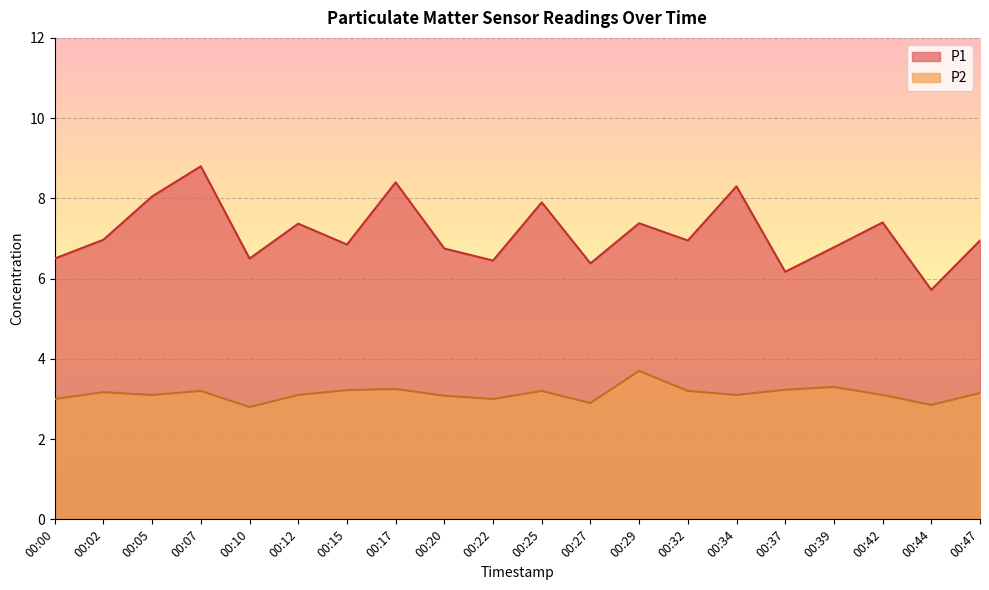

How many categories are shown in the chart?

20